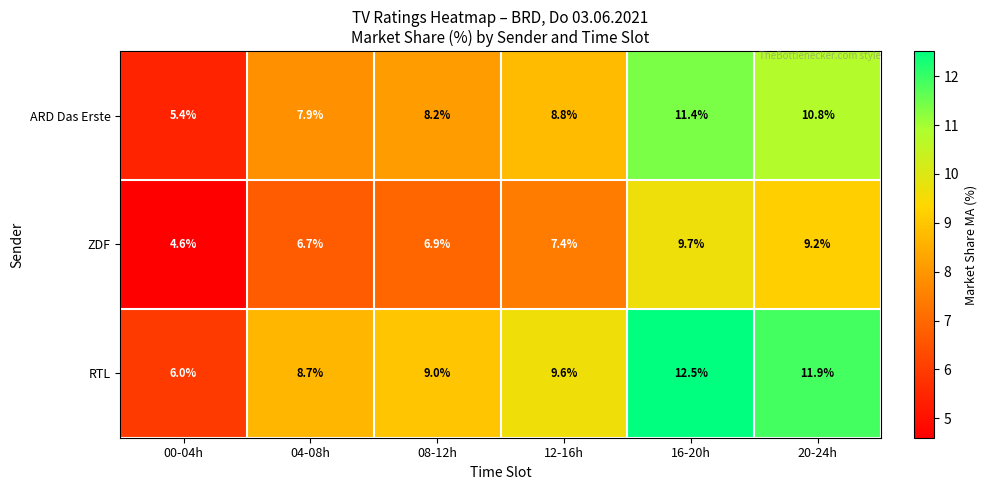

What is the minimum value shown in the chart?

4.6